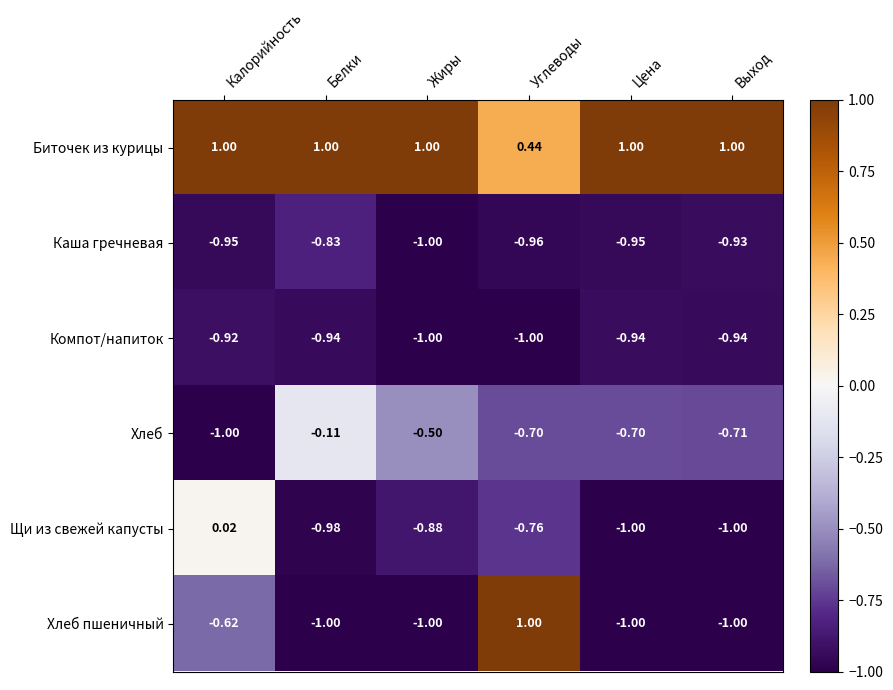

Where is Компот/напиток nearest to the value 0?

Калорийность